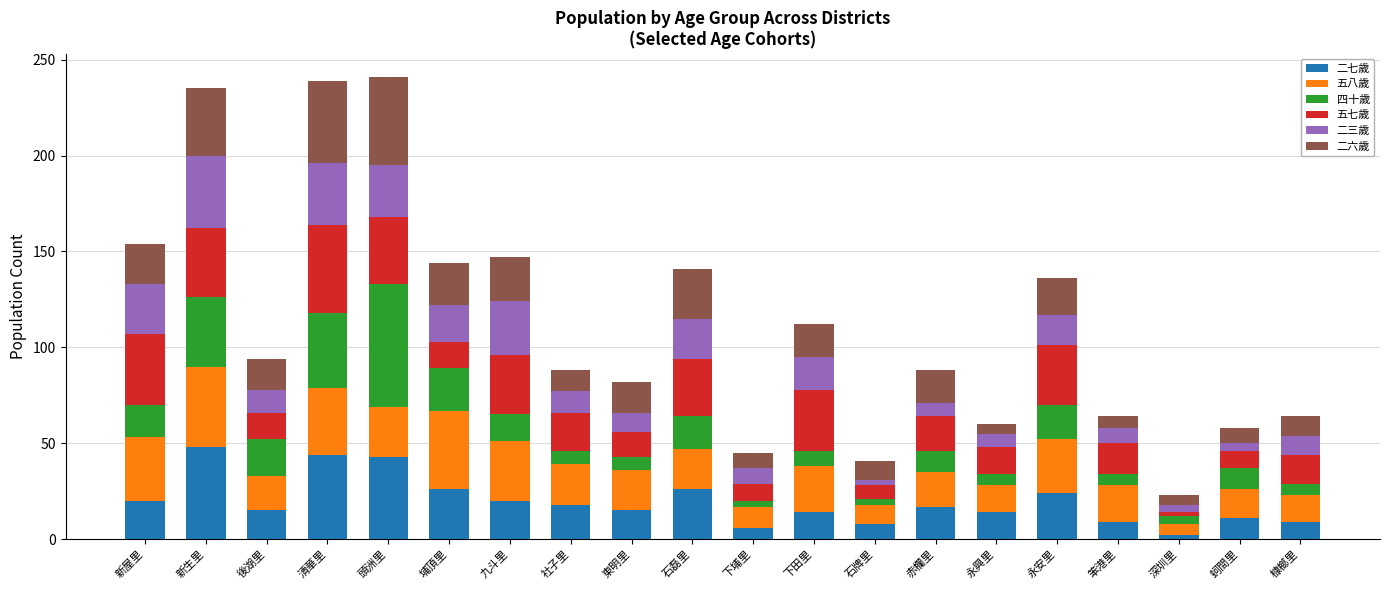

What is the total value across all series at 永安里?

136